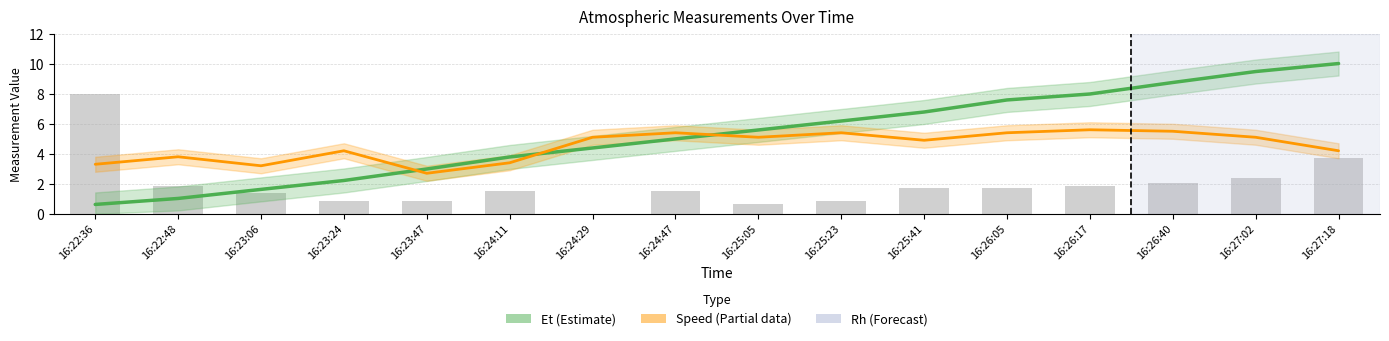

Rank the categories by value from lowest to highest.

16:24:29, 16:25:05, 16:23:24, 16:23:47, 16:25:23, 16:23:06, 16:24:11, 16:24:47, 16:25:41, 16:26:05, 16:22:48, 16:26:17, 16:26:40, 16:27:02, 16:27:18, 16:22:36